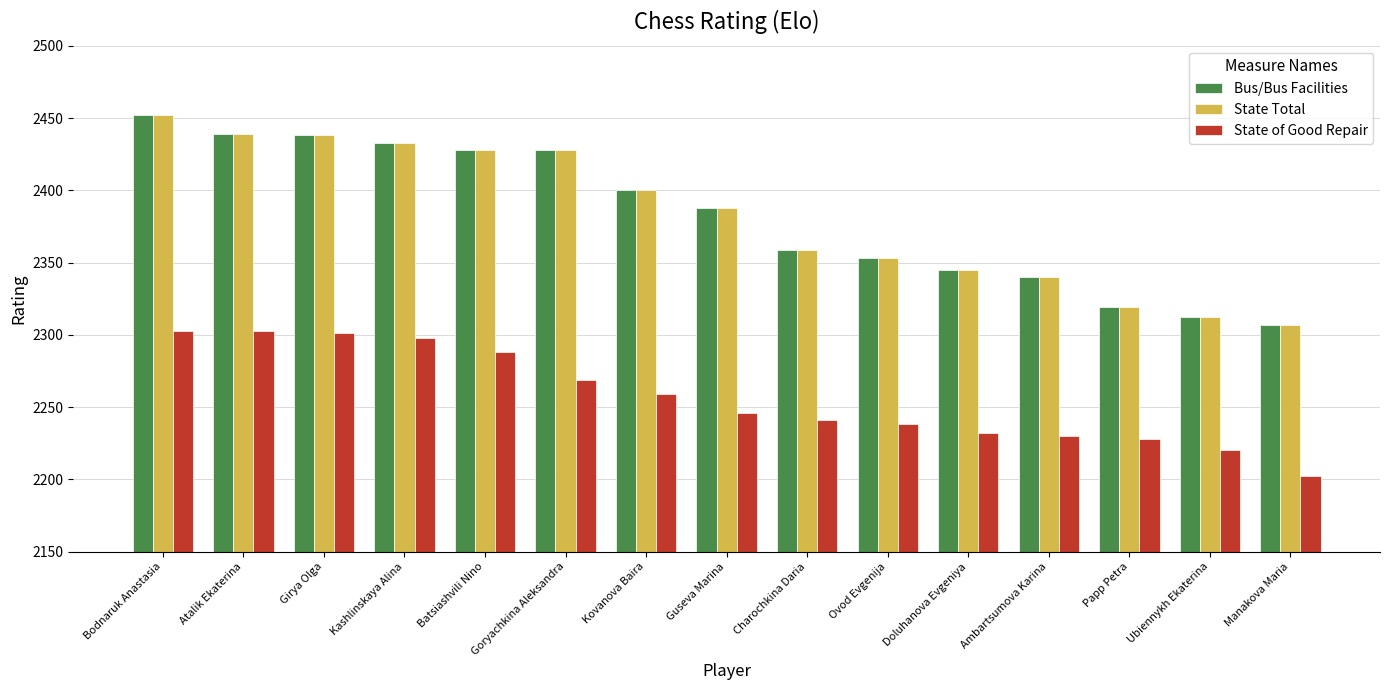

True or false: State of Good Repair has a value of 2228 at Papp Petra.

True